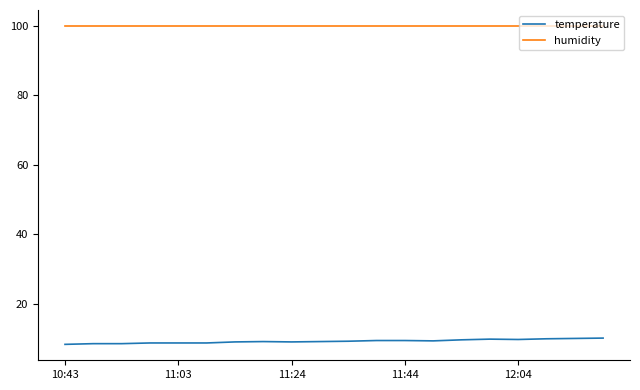

List the series in order of their peak value, lowest first.

temperature, humidity